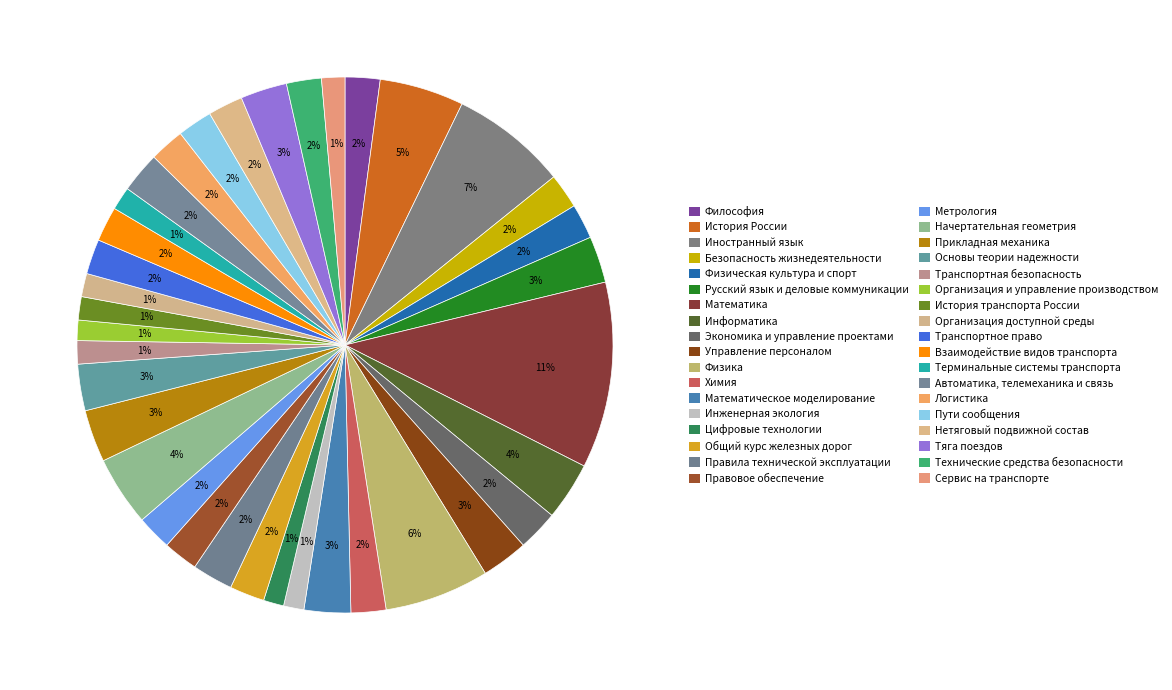

Is the sum of Тяга поездов and Взаимодействие видов транспорта greater than half?

No